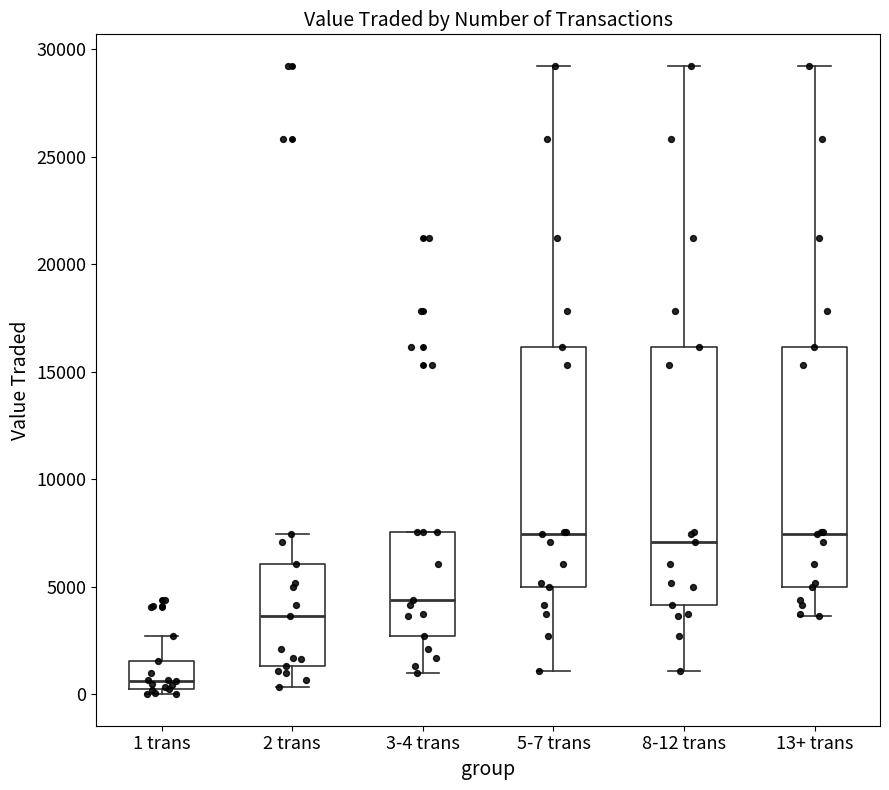

Reading left to right, transcribe this box plot: for each box, give where its median line is, the range the box spans, and where its two whiskers end, as read against the y-axis. The values are not printed on the chart, so give them approximately, as read against the axis.

1 trans: median 500, box 0 to 1500, whiskers 0 (just below the box's lower edge) to 2500
2 trans: median 3500, box 1500 to 6000, whiskers 500 to 7500
3-4 trans: median 4500, box 2500 to 7500, whiskers 1000 to 7500
5-7 trans: median 7500, box 5000 to 16000, whiskers 1000 to 29000
8-12 trans: median 7000, box 4000 to 16000, whiskers 1000 to 29000
13+ trans: median 7500, box 5000 to 16000, whiskers 3500 to 29000